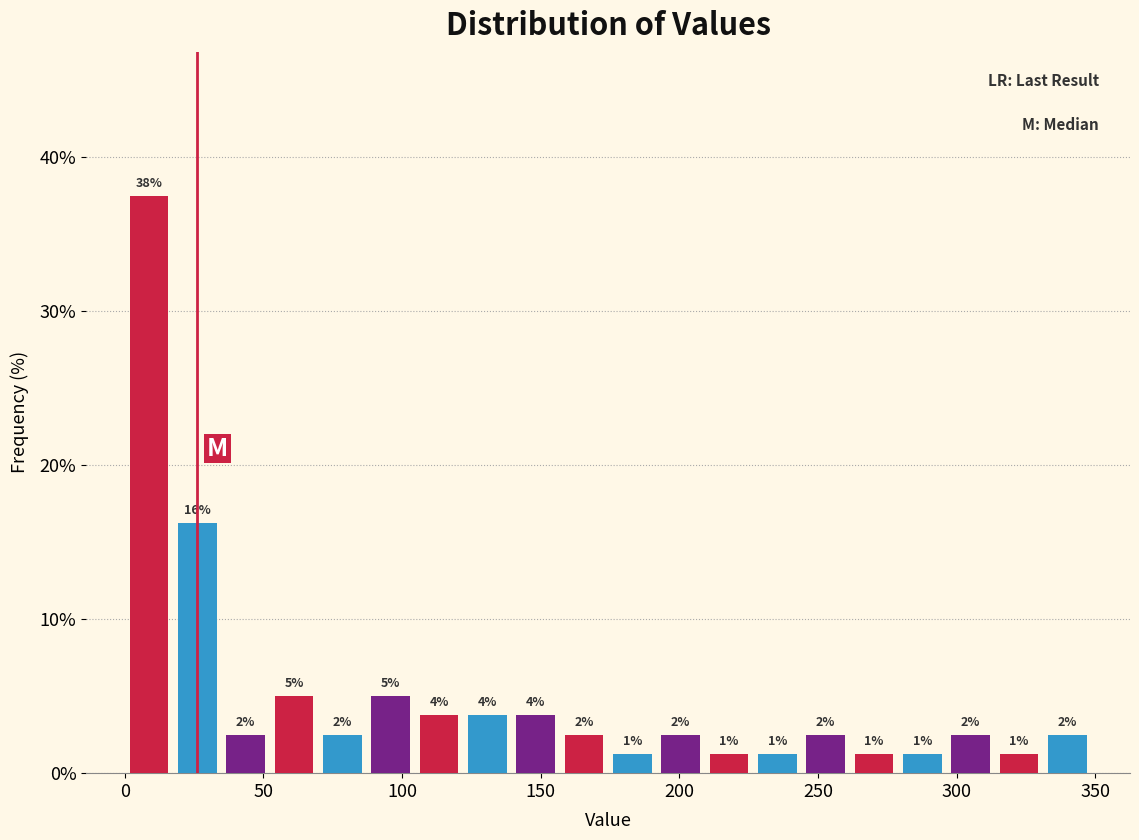

Around what value on the x-axis is the tallest bar? Give the approximate position of its centre, as read against the axis.

10